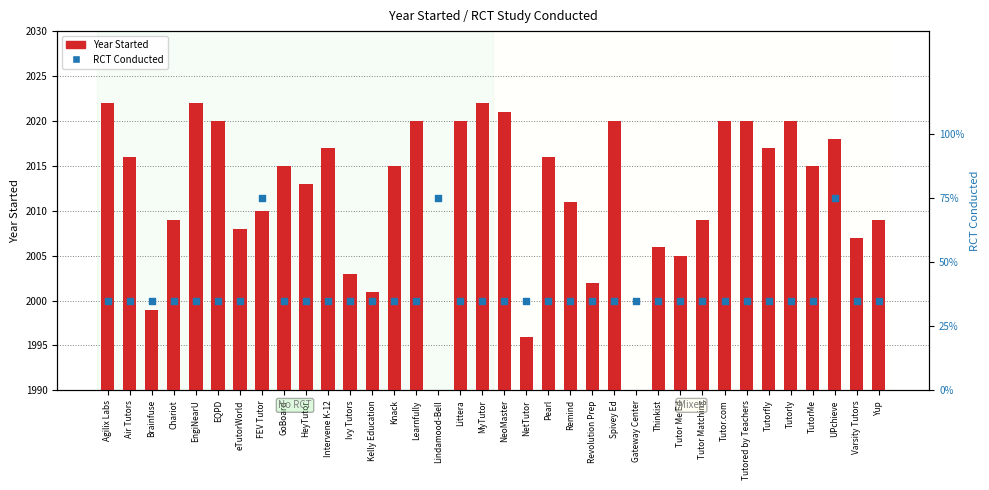

What are all the series names shown in the legend?

Year Started, RCT Conducted